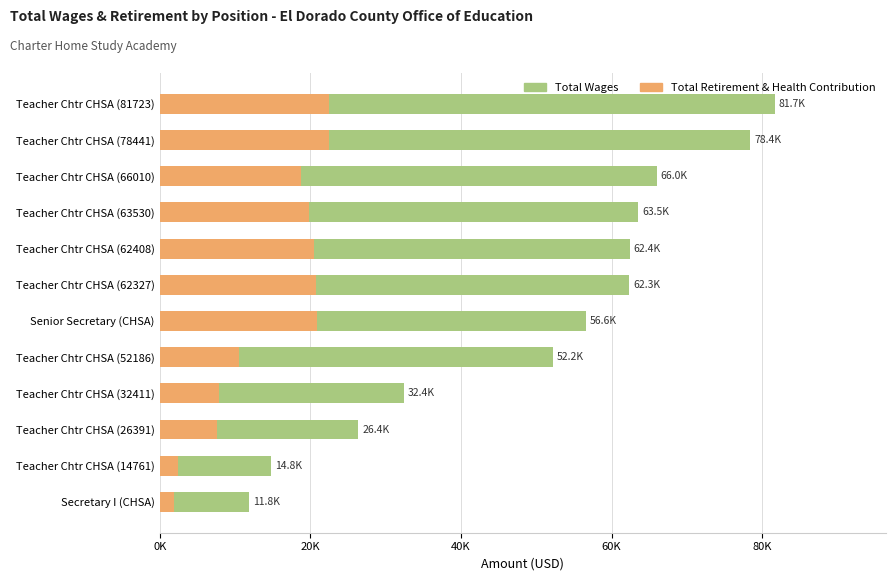

How many groups of bars are there?

12